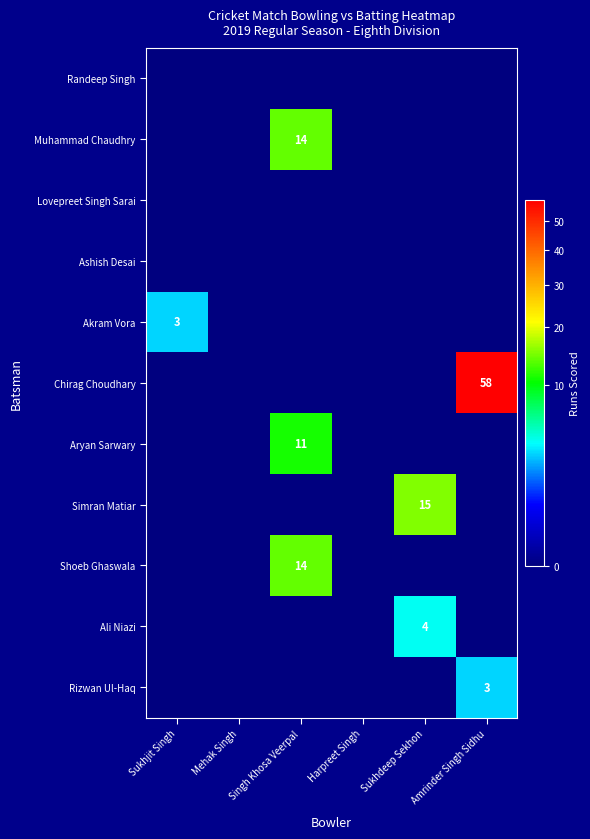

Is it true that Aryan Sarwary equals 11 at Singh Khosa Veerpal?

True